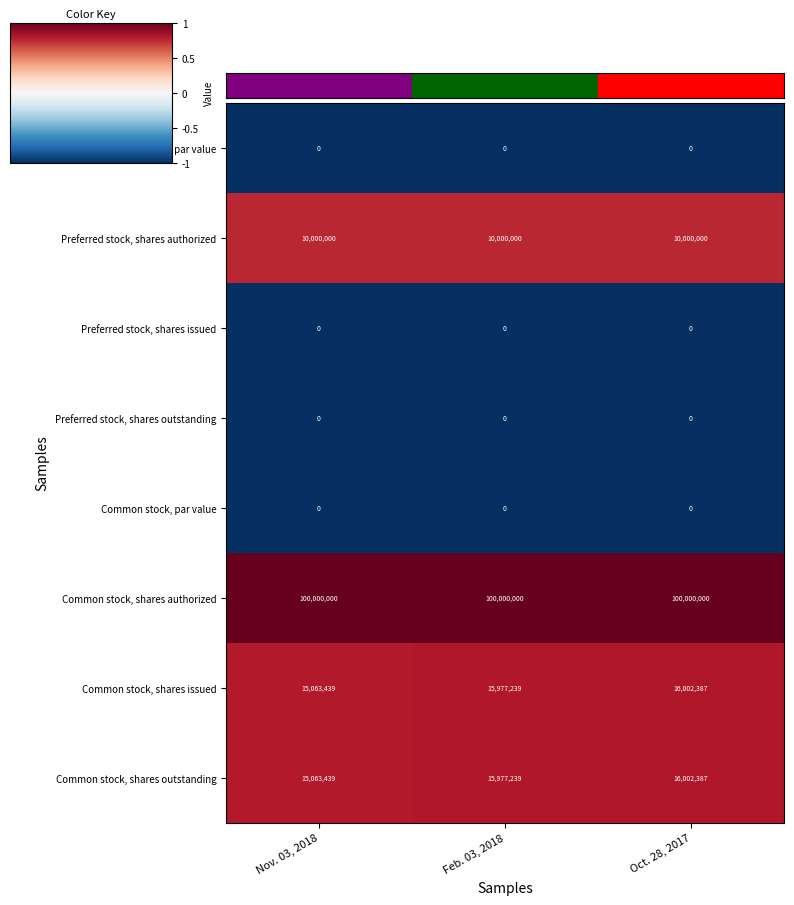

How many series are shown in this chart?

8